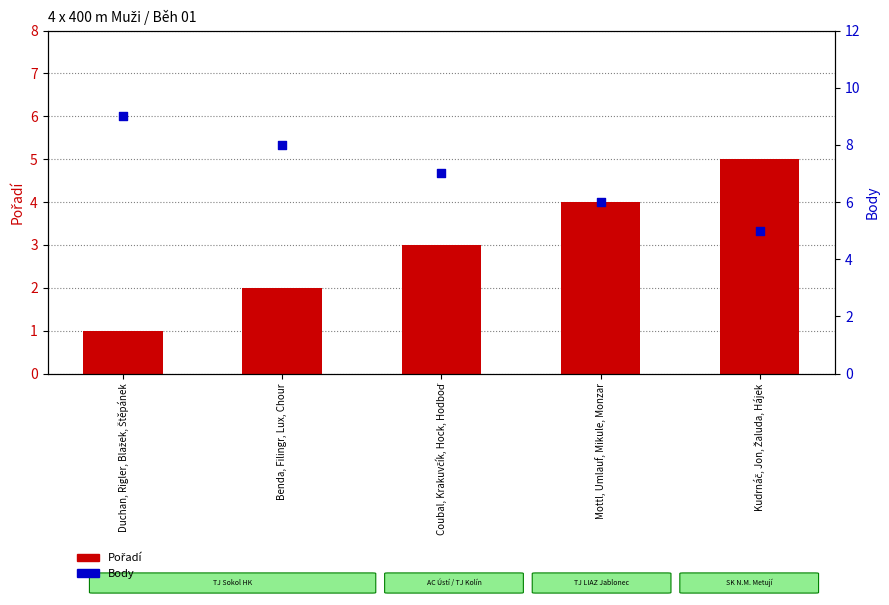

Which series has the largest total across all categories?

Body